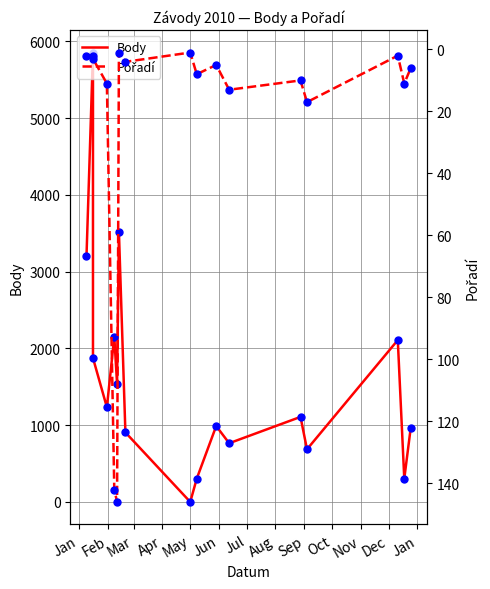

Reading right to left, extract all data points from this chart.

Body: 969	303	2109	686	1108	765	989	303	0	906	3517	1541	2150	1234	1876	5856	3200
Pořadí: 6	11	2	17	10	13	5	8	1	4	1	146	142	11	3	2	2